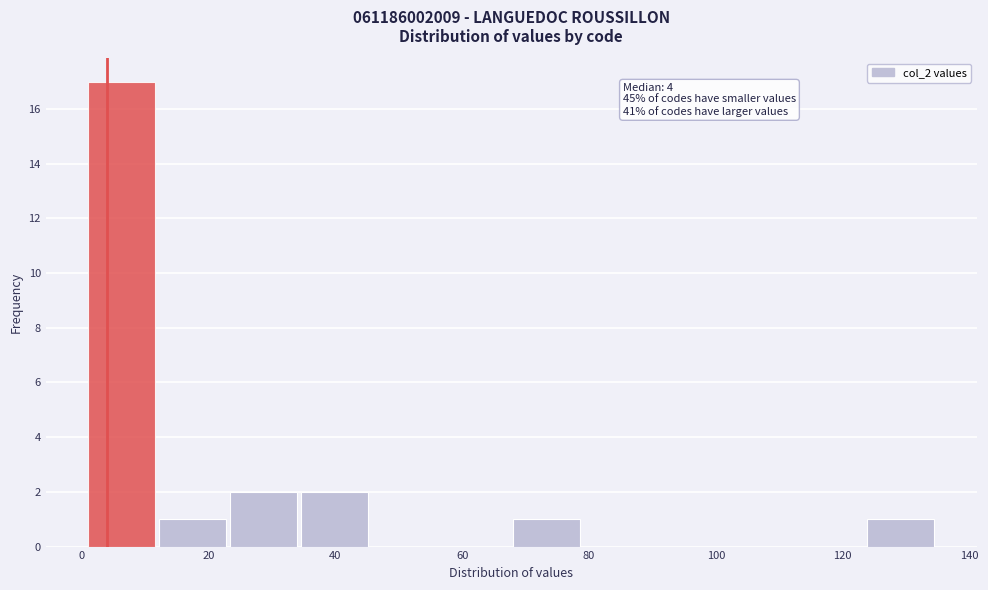

Which range on the x-axis has the tallest bar?

2 to 12